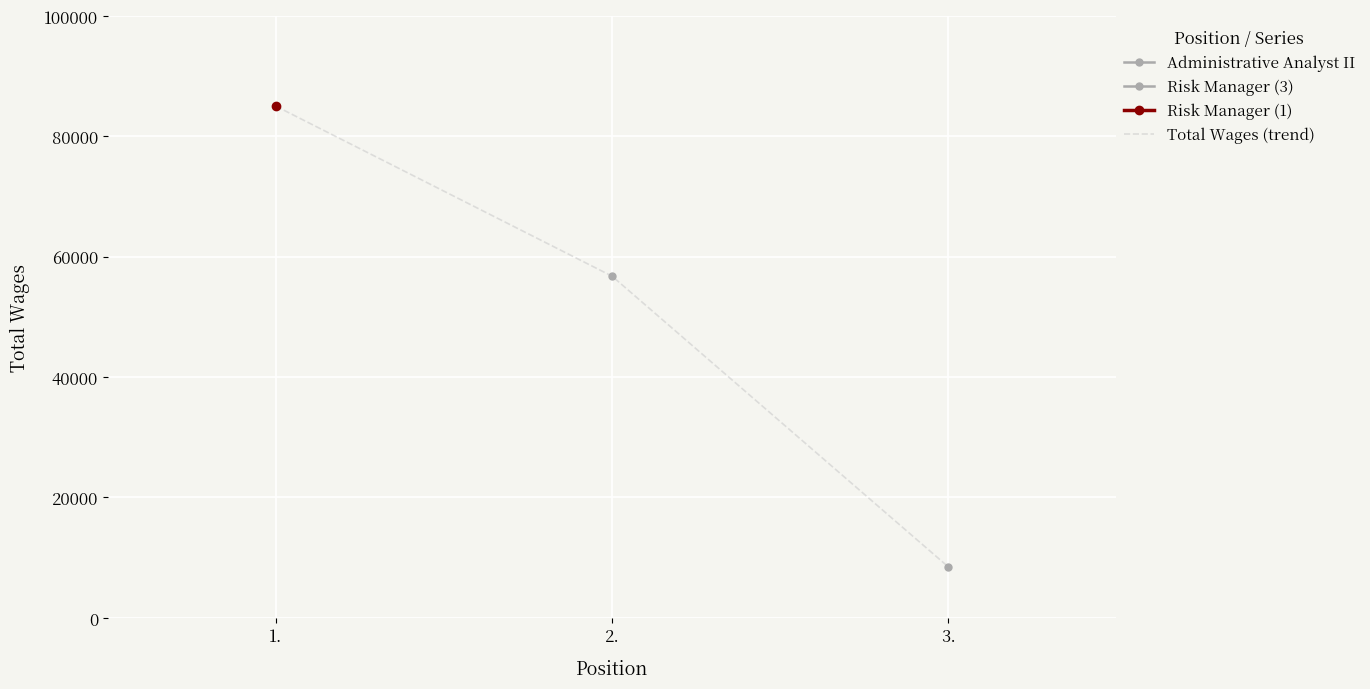

What is the value of the 2nd point from the left?

56736